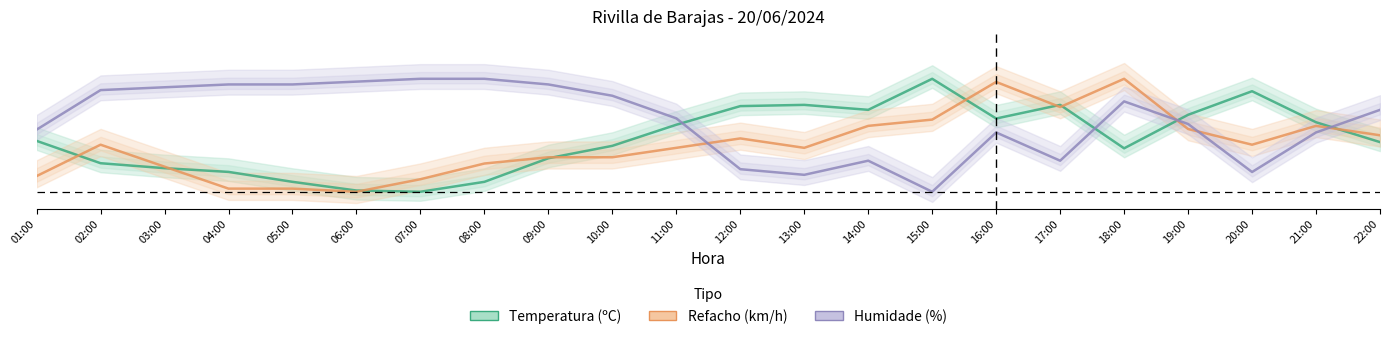

At which label is Temperatura (ºC) closest to 0?

07:00